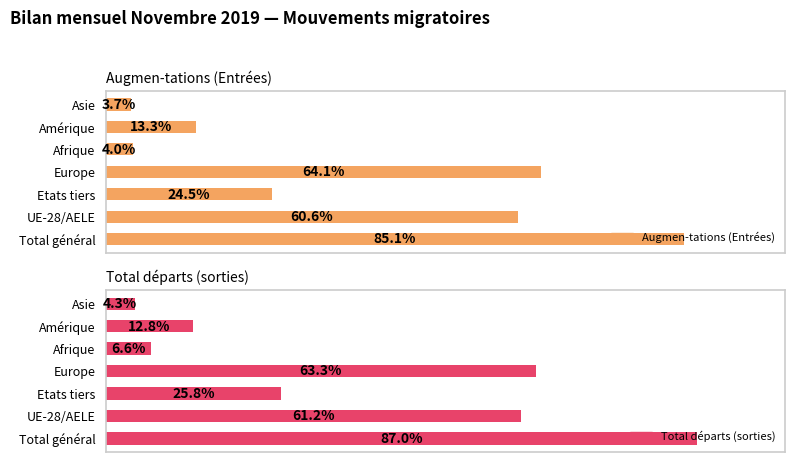

Which series has the largest range (max minus min)?

Total départs (sorties)